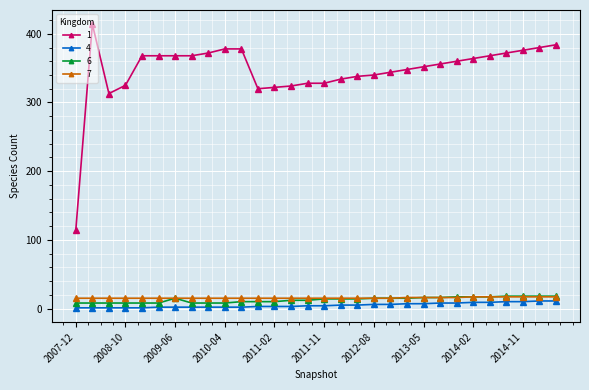

True or false: 4 and 6 intersect in this chart.

False